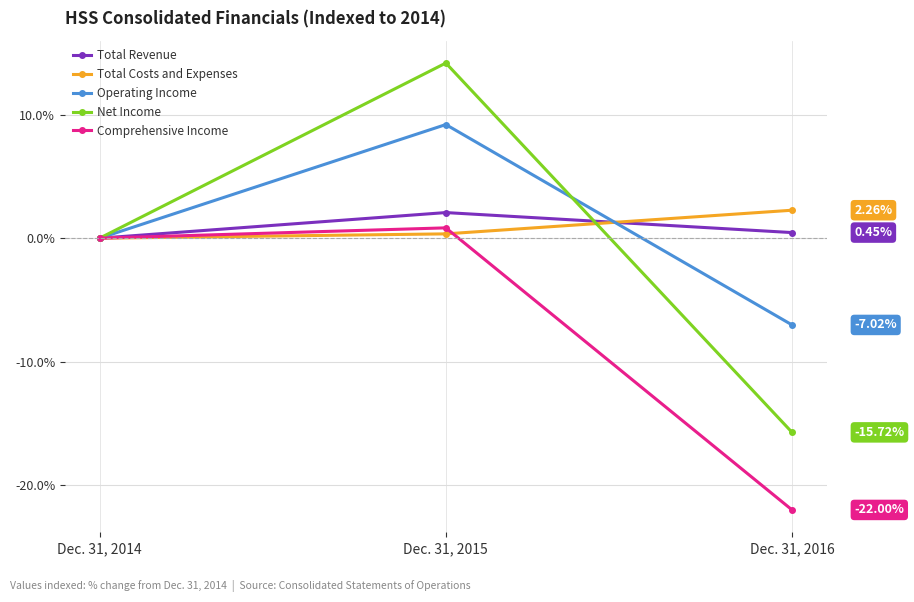

Which series has the widest spread of values?

Net Income